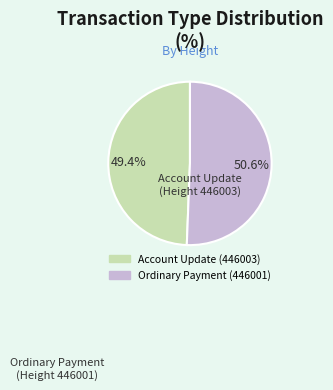

Which slice is the smallest?

Account Update (446003)